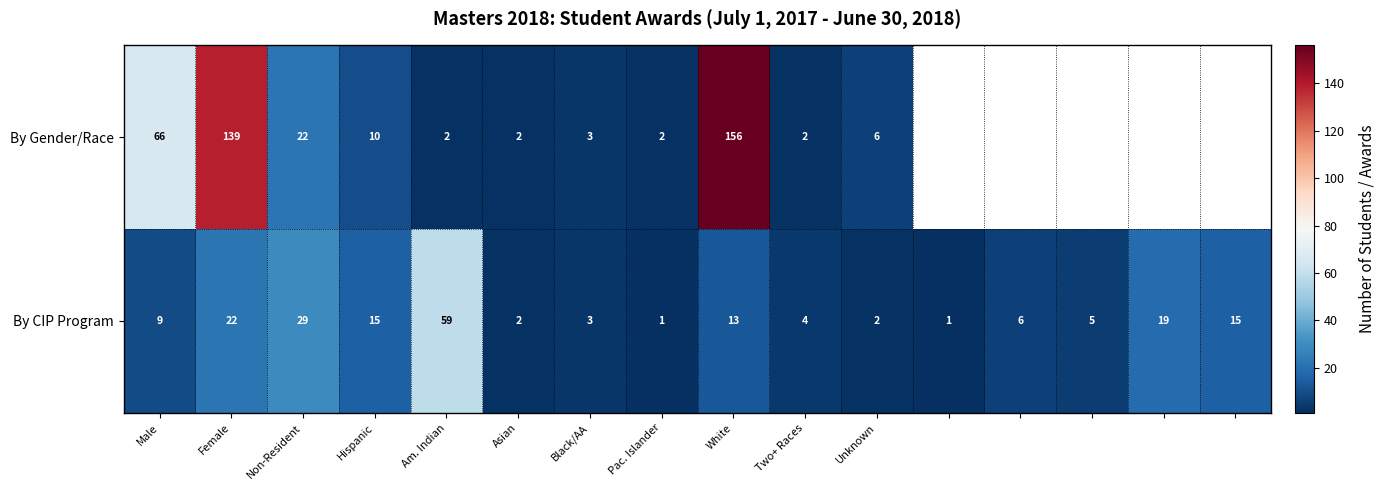

Is the value of By Gender/Race at Am. Indian greater than the value of By CIP Program at Am. Indian?

No